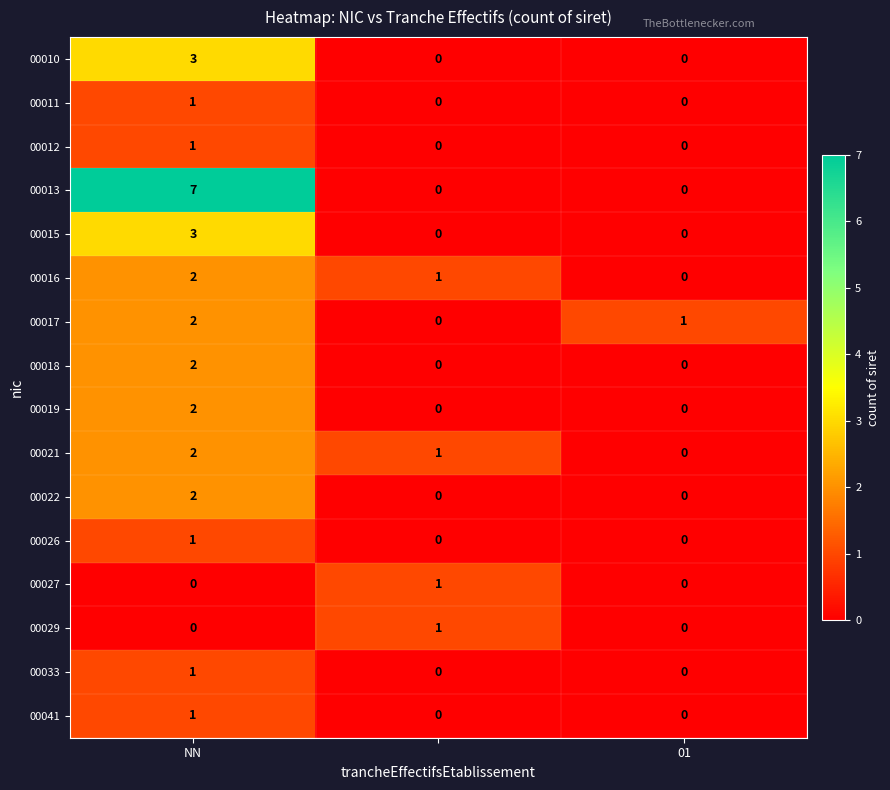

Which series has the widest spread of values?

00013